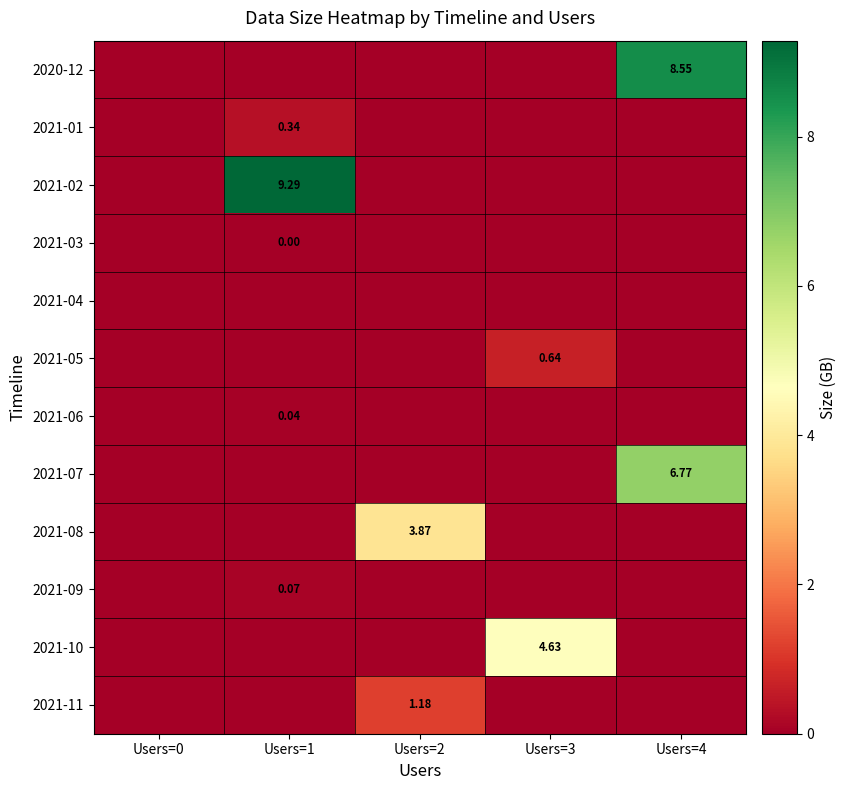

Is the value of 2021-11 at Users=0 greater than the value of 2021-04 at Users=3?

No